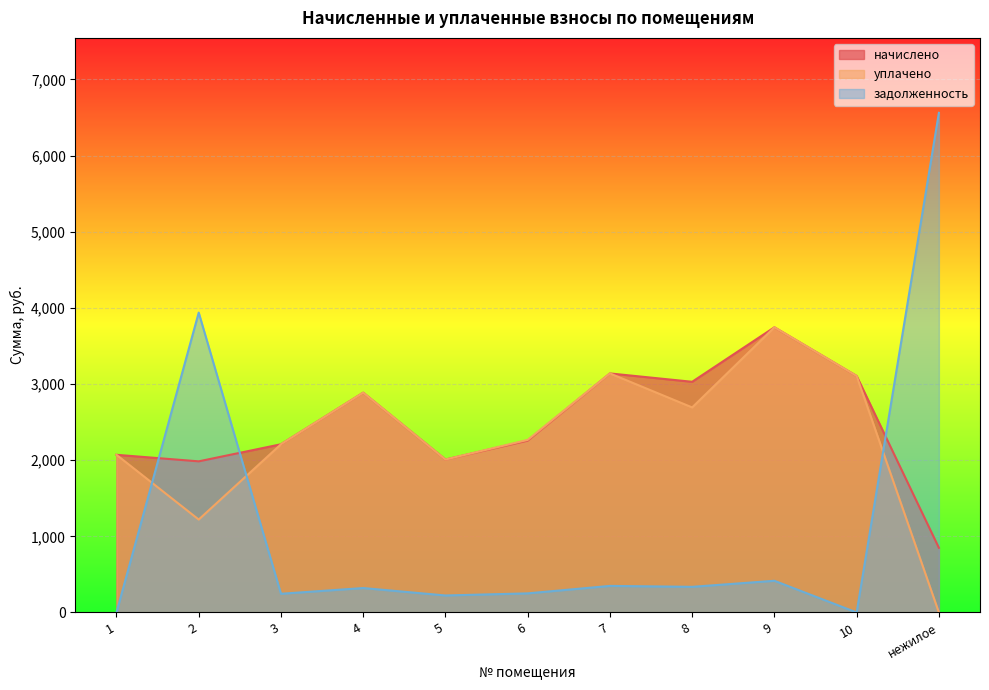

What is the spread (max minus min) of values at 7?

2789.9